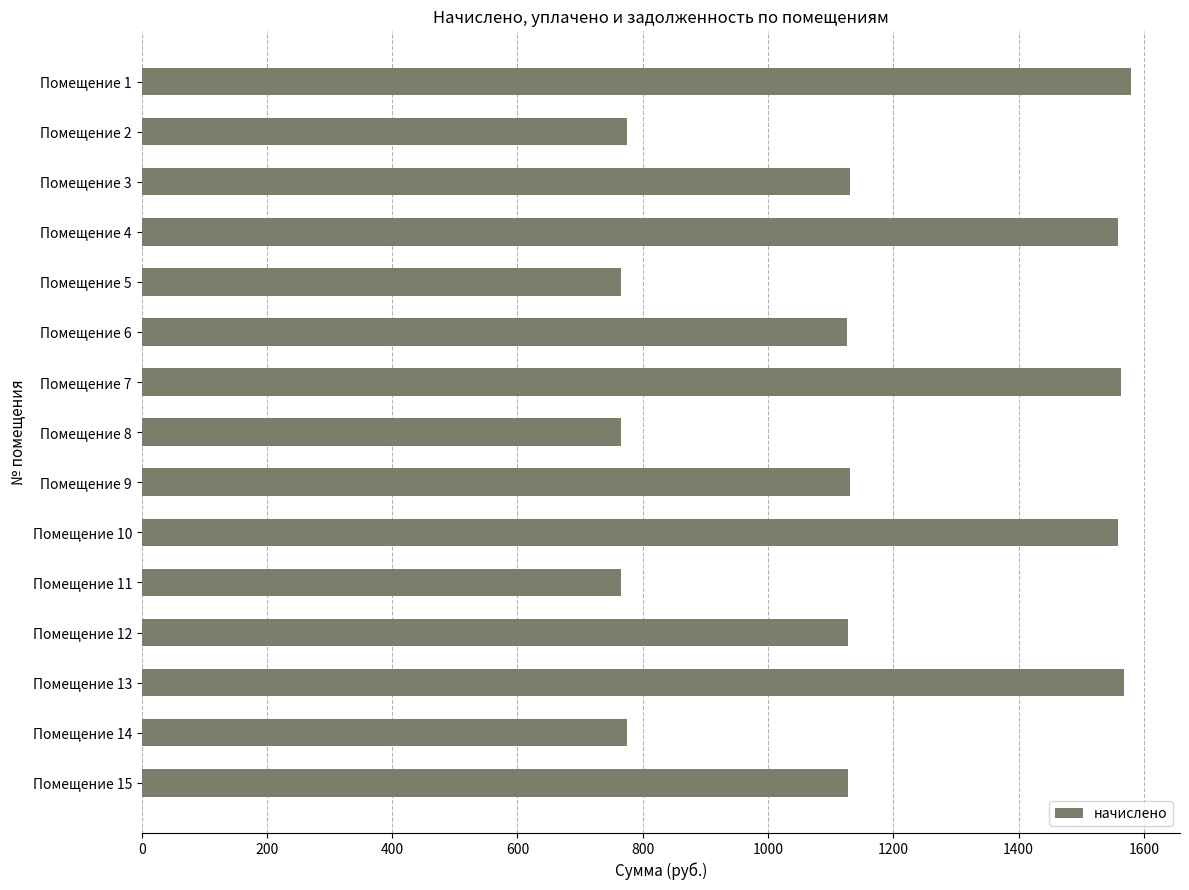

The value at Помещение 3 is 1131.1. True or false?

True